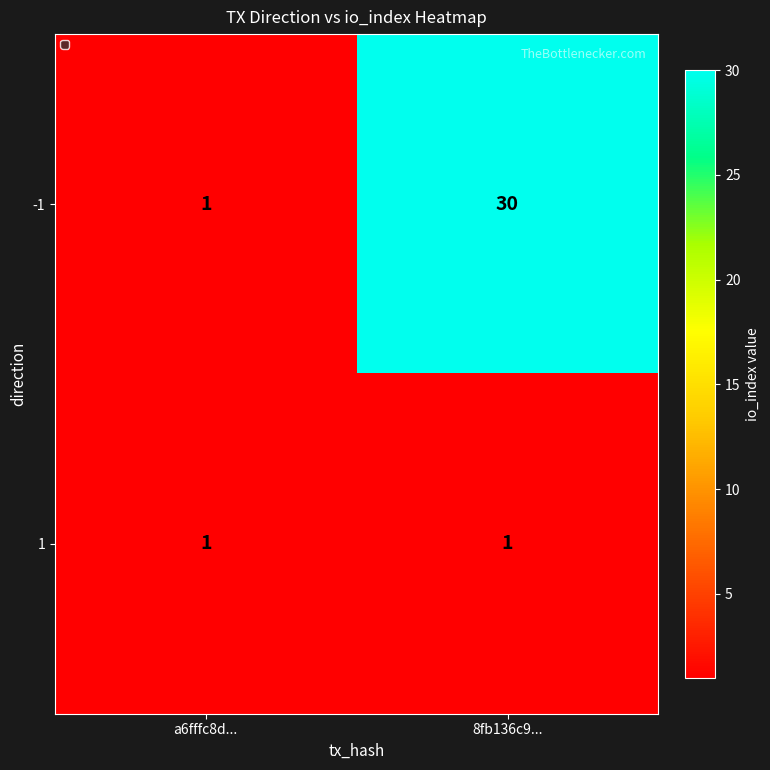

What is the sum of the -1 values at a6fffc8d... and 8fb136c9...?

31